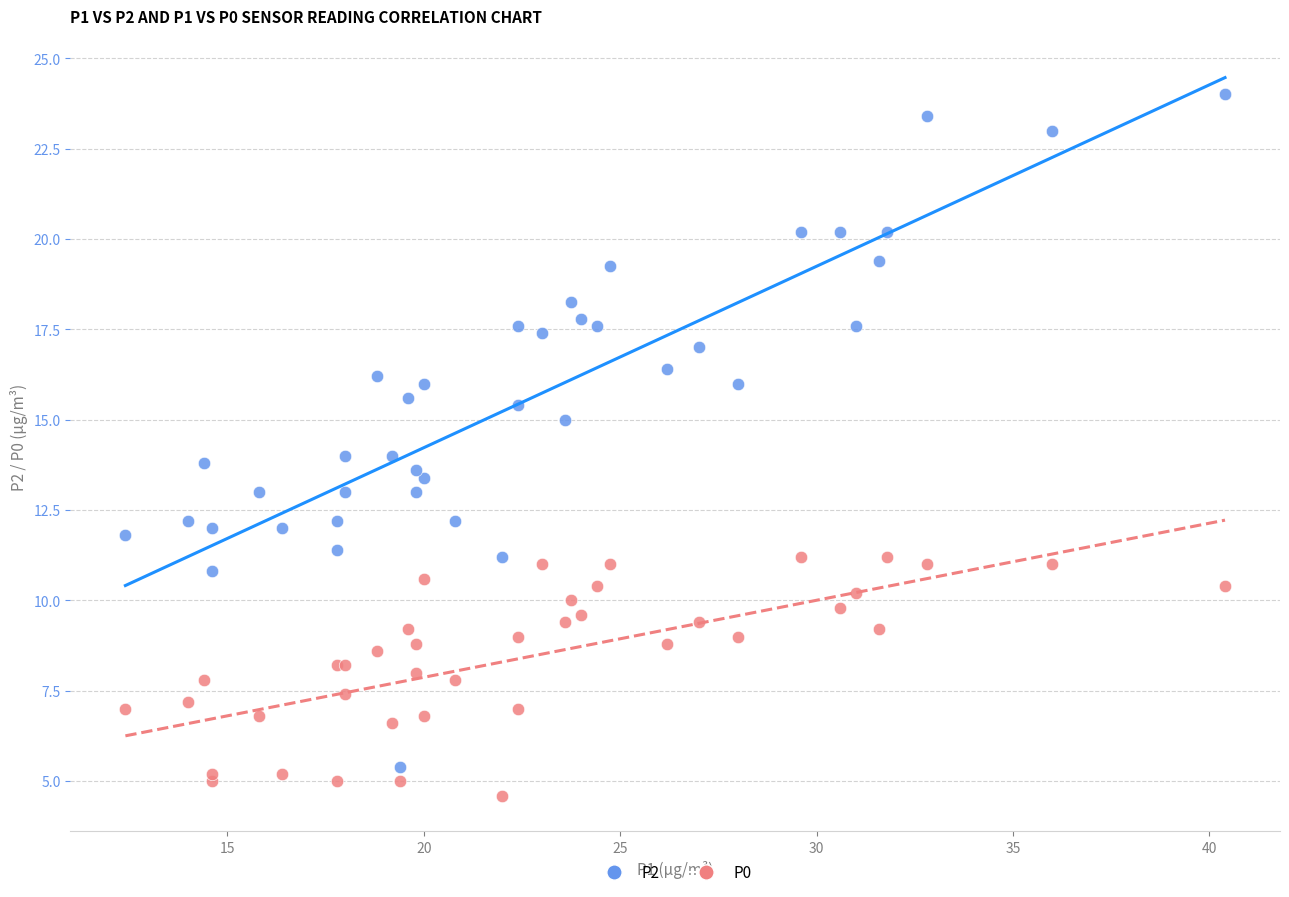

Which series reaches the minimum Y coordinate?

P0